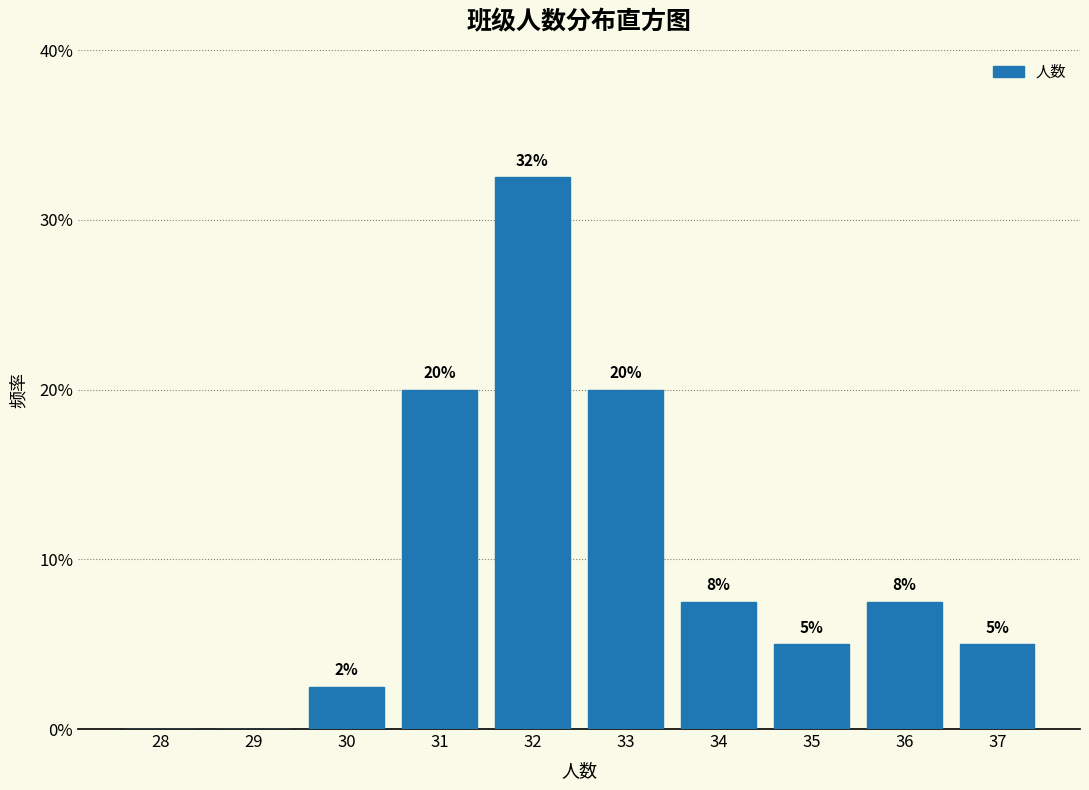

Which label corresponds to the largest value in the chart?

32